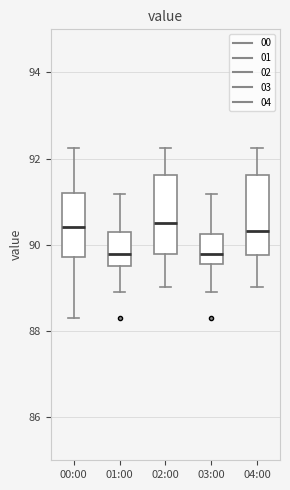

Where is the lower edge of the box for 01:00 on the y-axis? The values are not printed on the chart, so give them approximately, as read against the axis.

89.6